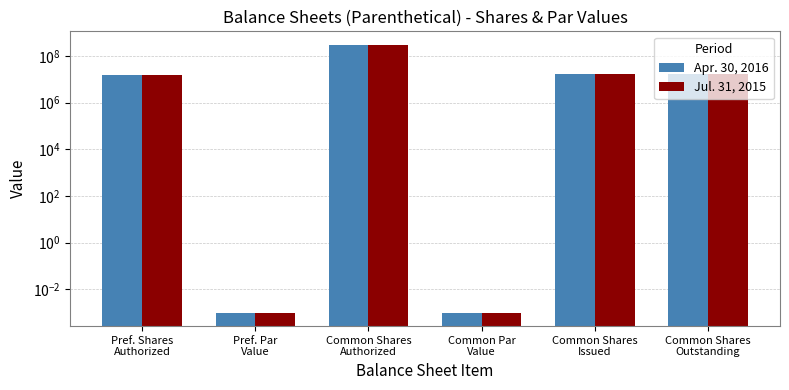

What is the difference between the Jul. 31, 2015 values at Common Shares
Issued and Common Shares
Authorized?

283470000.0